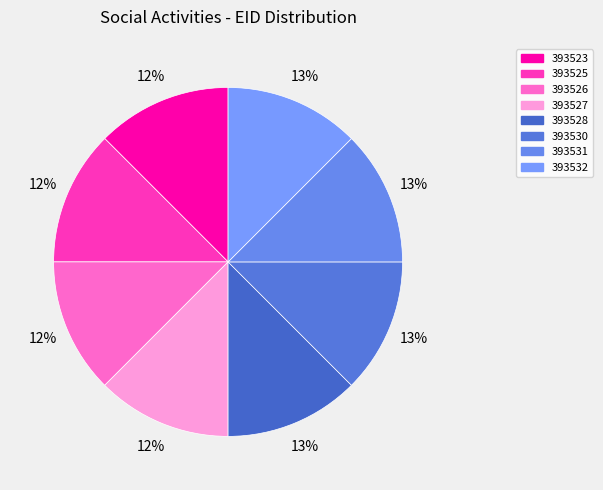

Count the number of slices in the pie.

8